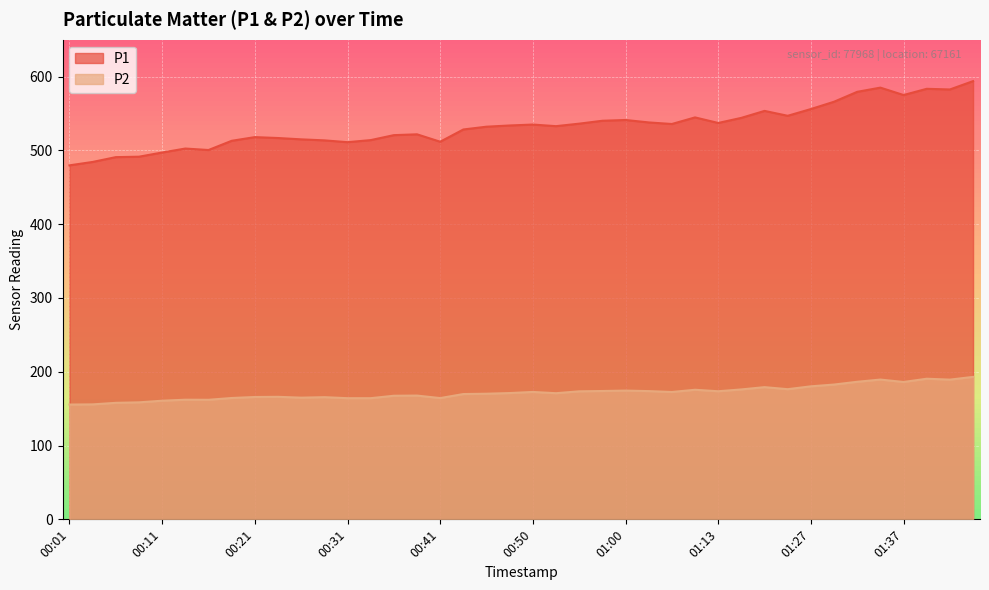

How many series are shown in this chart?

2